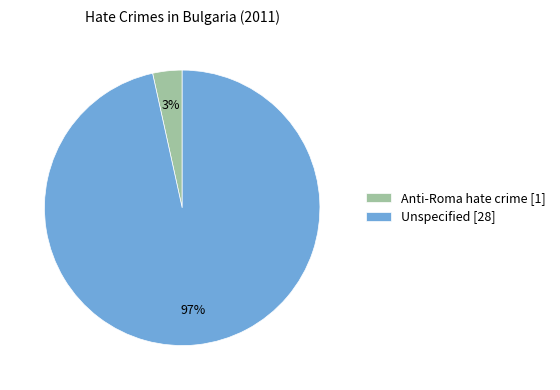

The Anti-Roma hate crime [1] slice represents 3% of the pie. True or false?

True